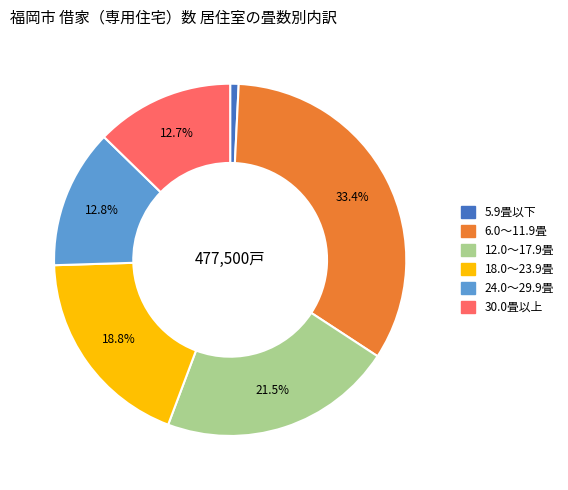

To the nearest percent, what is the combined percentage of 18.0～23.9畳 and 12.0～17.9畳?

40%